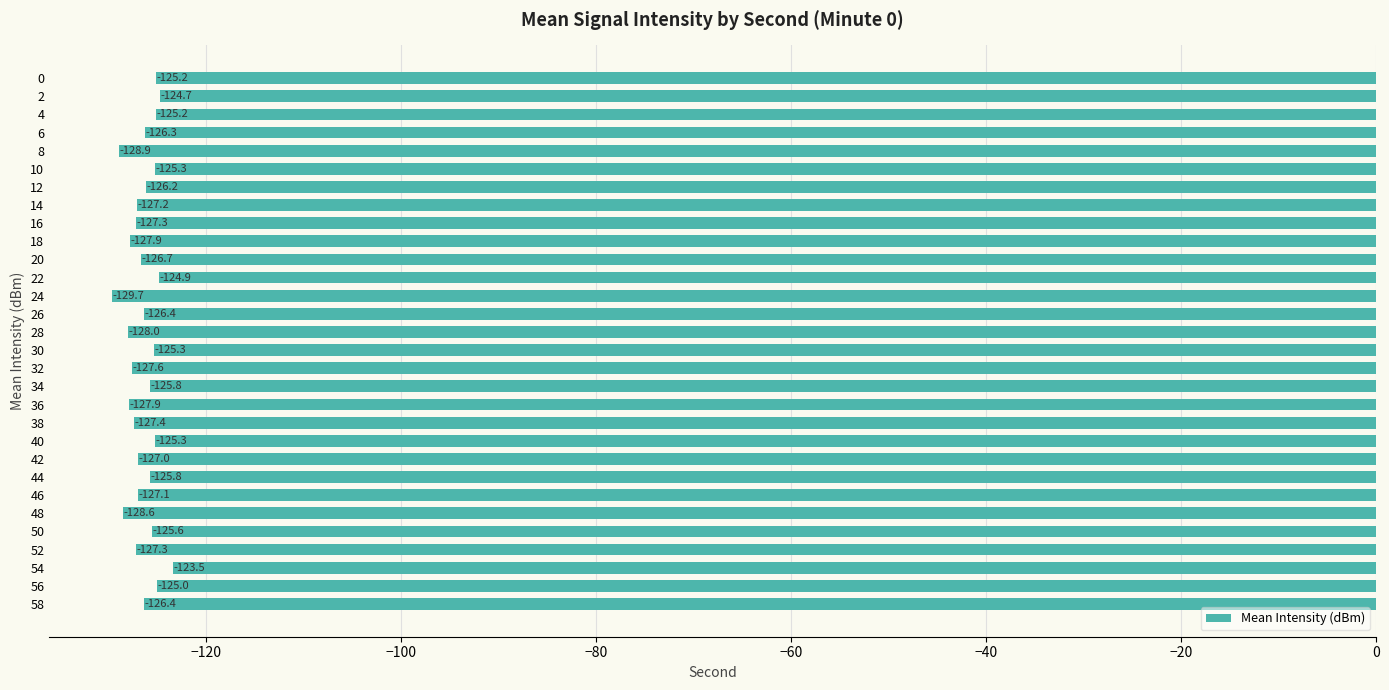

At which category does the chart reach its peak across all series?

54